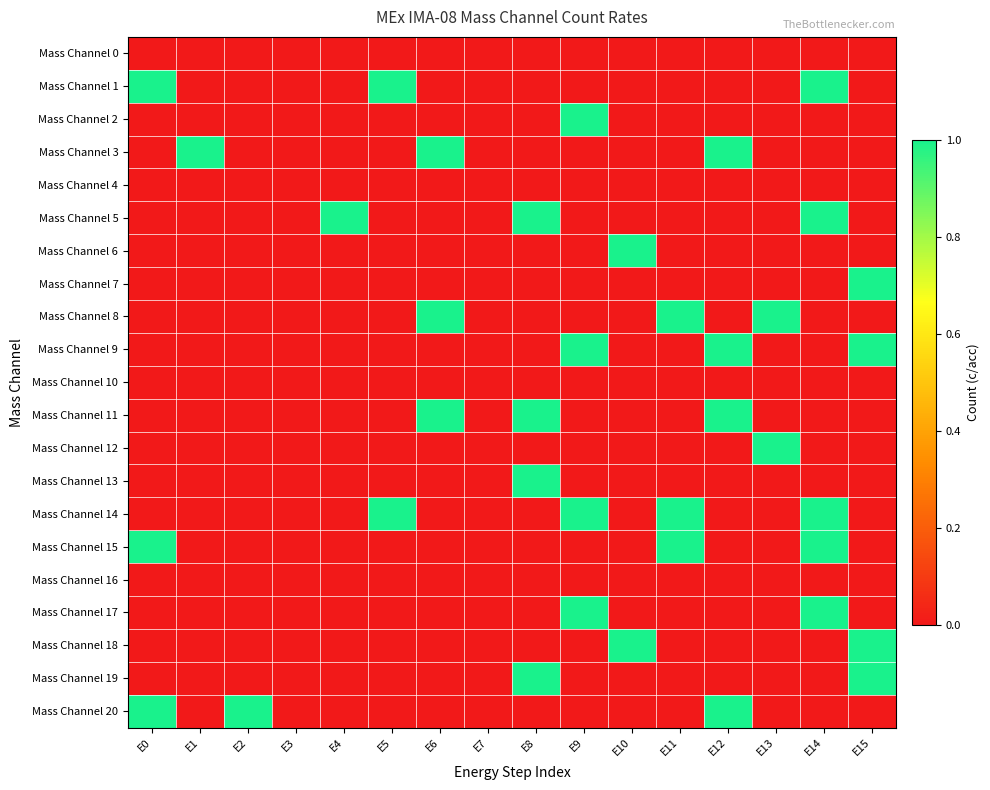

How many data points does each series have?

16